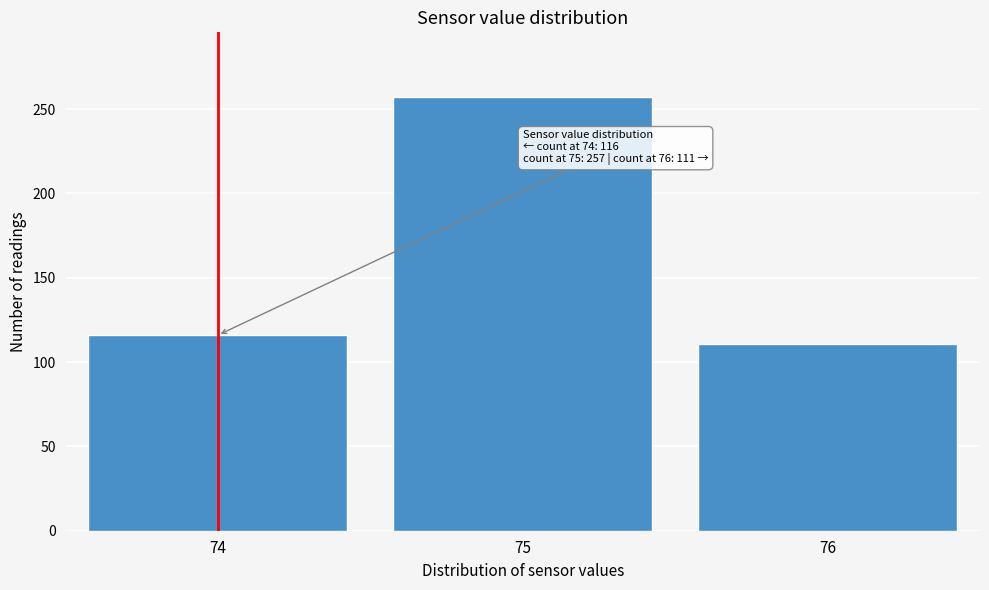

Reading left to right, list all the values displayed in this chart.

116	257	111